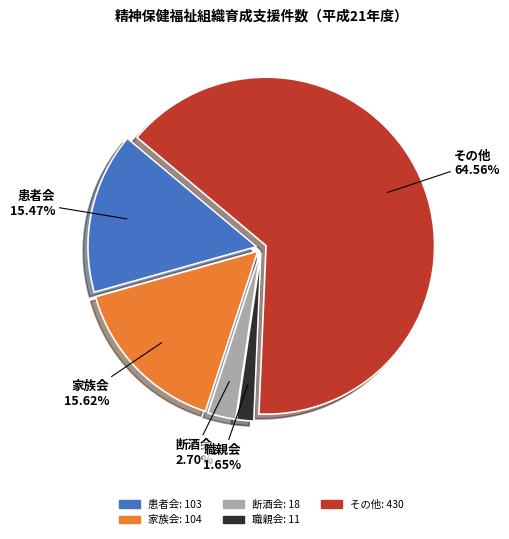

Between 断酒会 and その他, which is larger?

その他